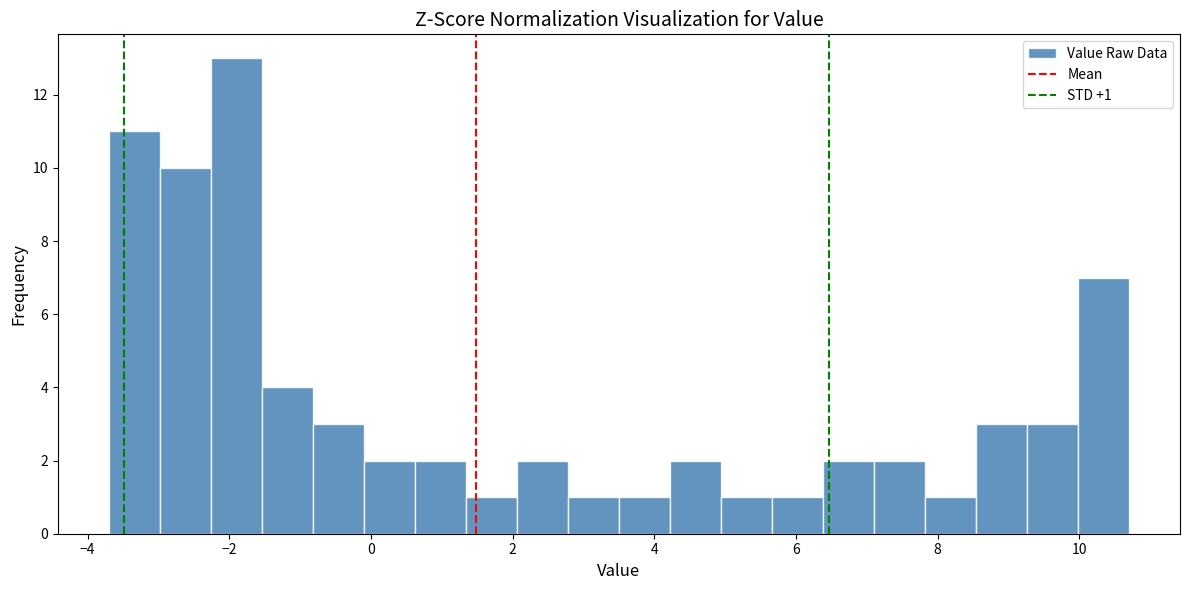

Around what value on the x-axis is the tallest bar? Give the approximate position of its centre, as read against the axis.

-1.8